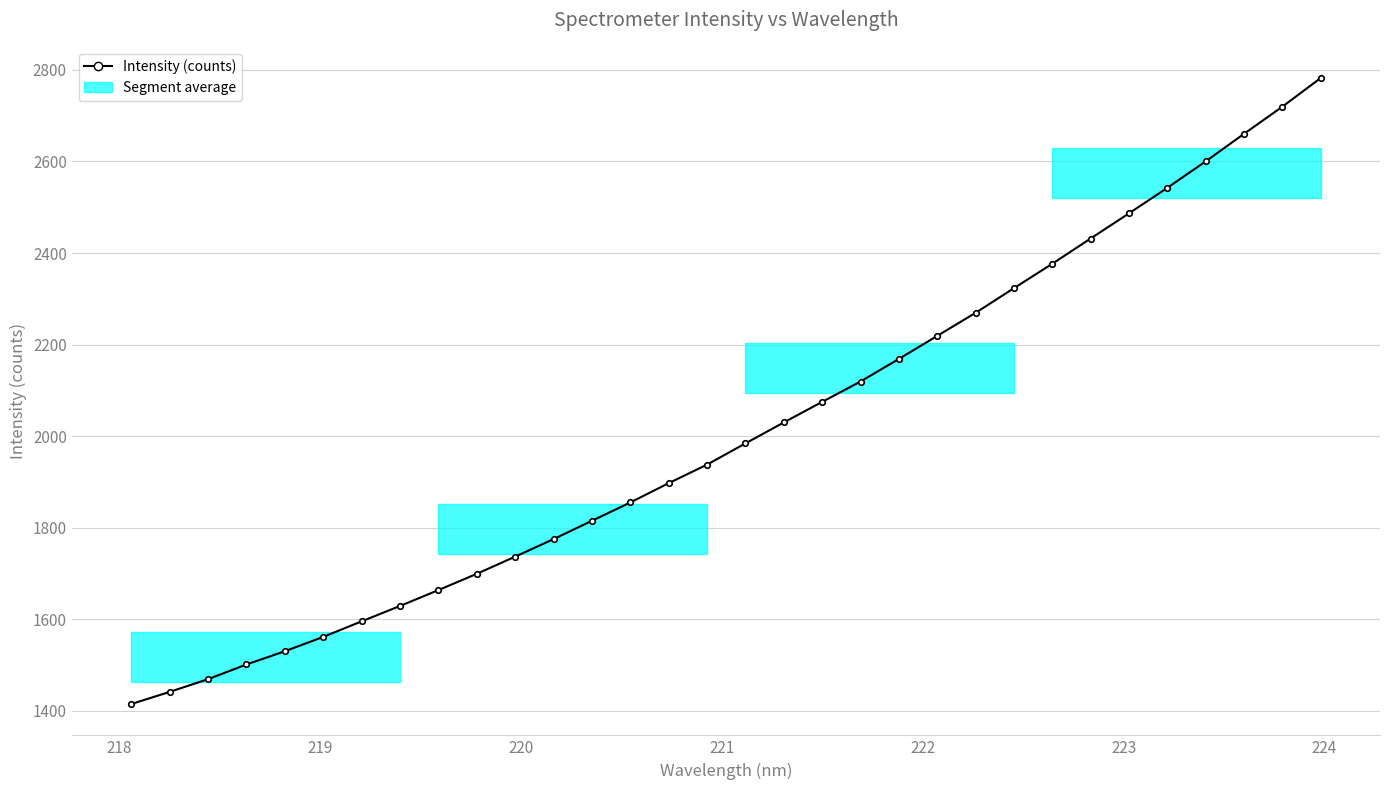

What is the minimum value shown in the chart?

1414.7